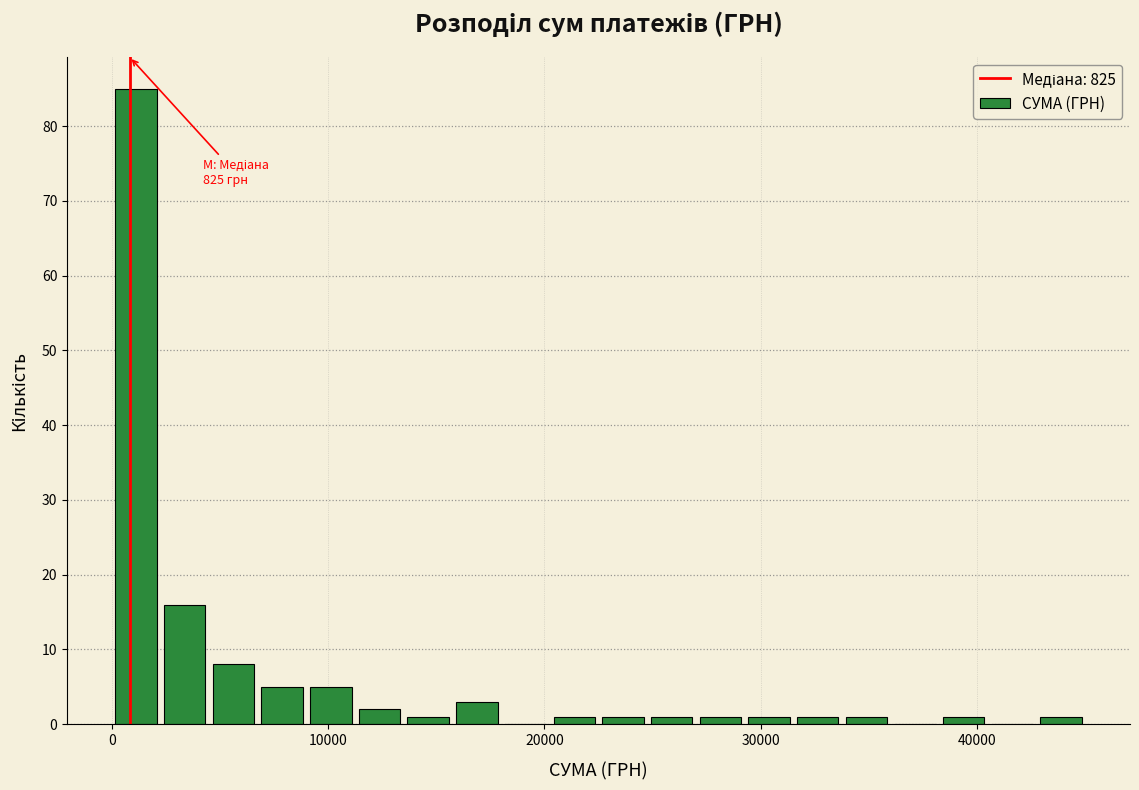

Around what value on the x-axis is the tallest bar? Give the approximate position of its centre, as read against the axis.

1000